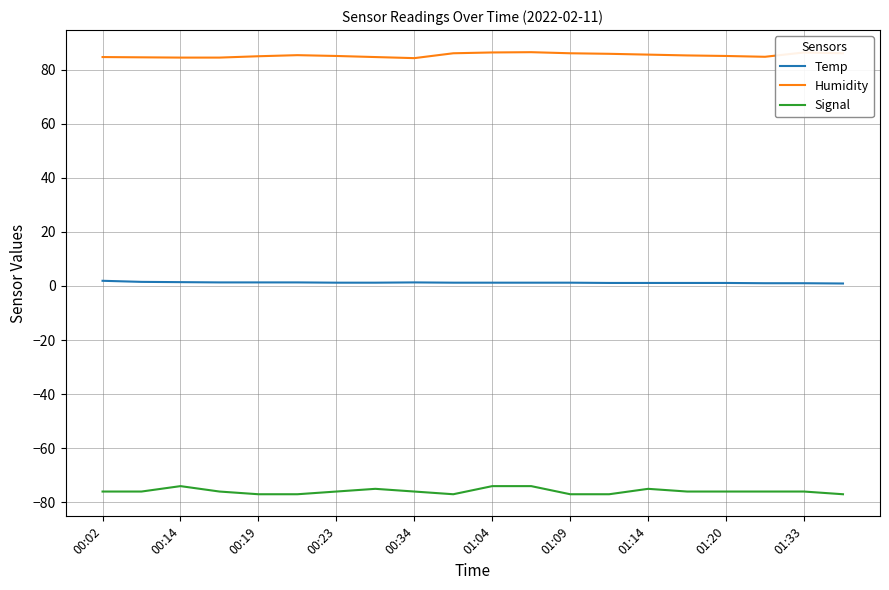

True or false: Temp and Humidity cross at least once.

False